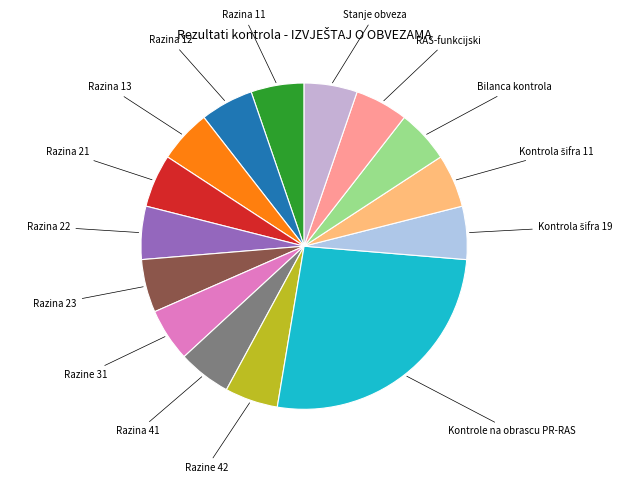

Is there any slice that represents more than half of the pie?

No